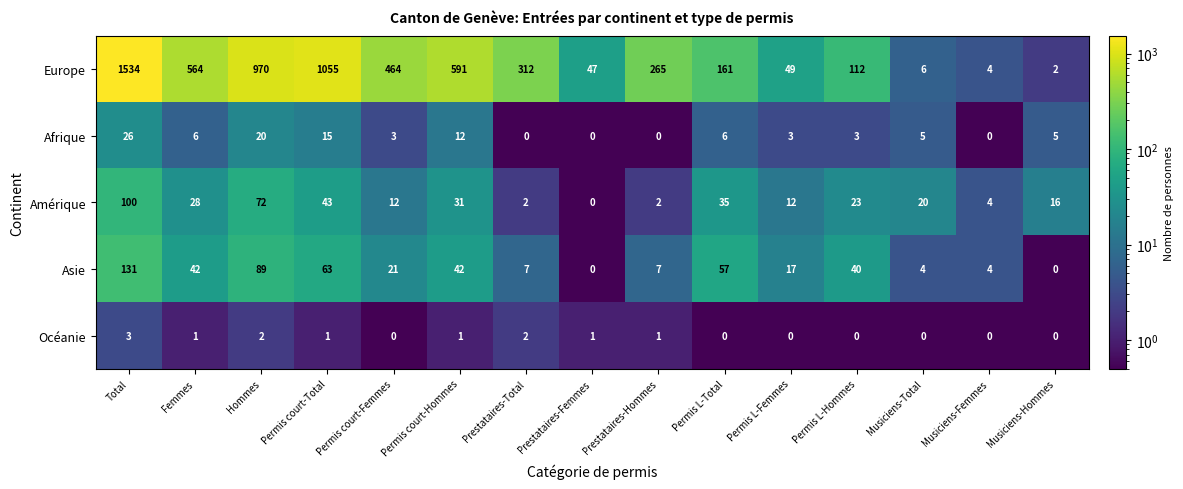

What is the average value of the Afrique series?

7